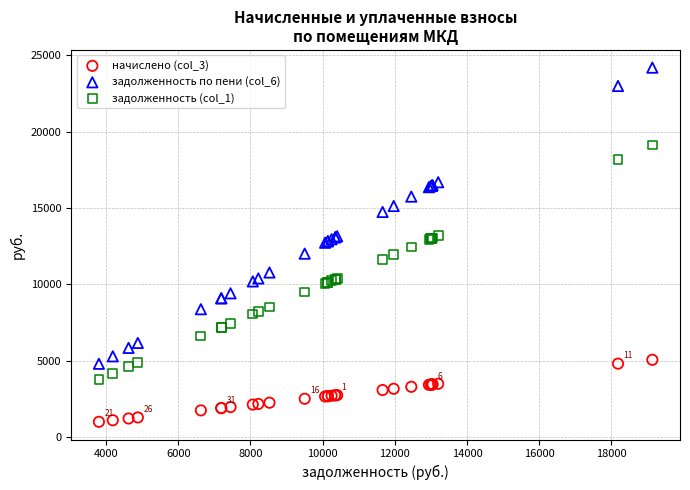

What is the X range (max minus min) for the scatter plot?

15331.0